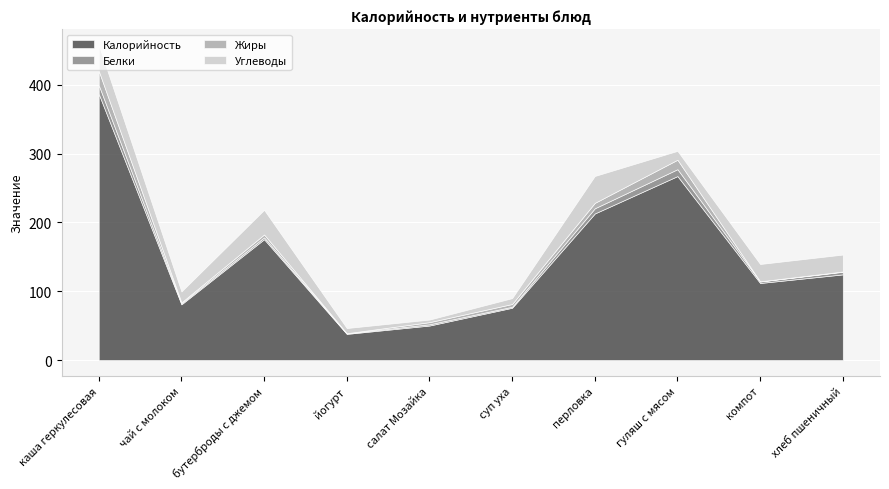

Is it true that Калорийность equals 26.9 at хлеб пшеничный?

False